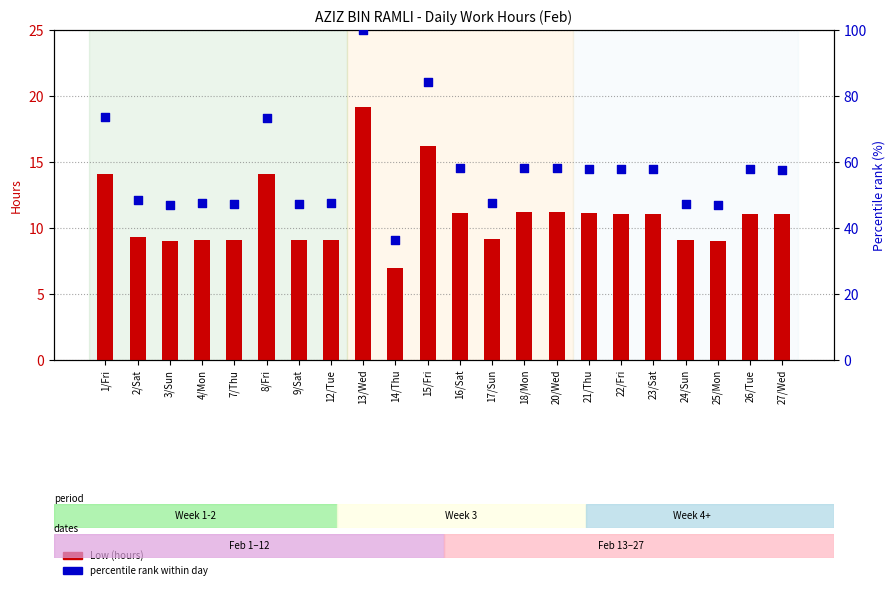

What is the total value across all series at 21/Thu?

69.1